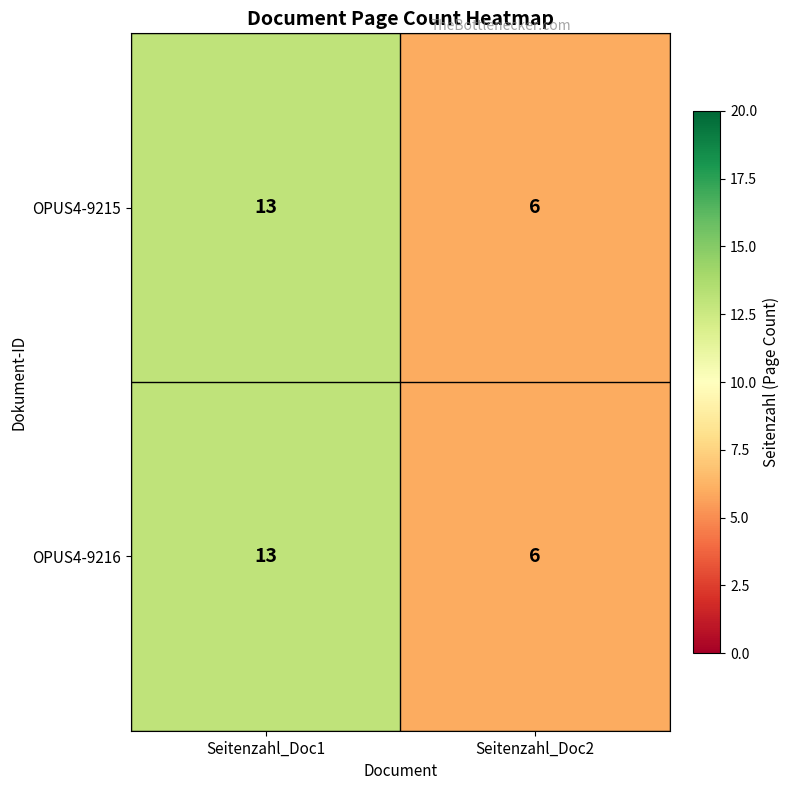

The value of OPUS4-9216 at Seitenzahl_Doc1 is 13. True or false?

True